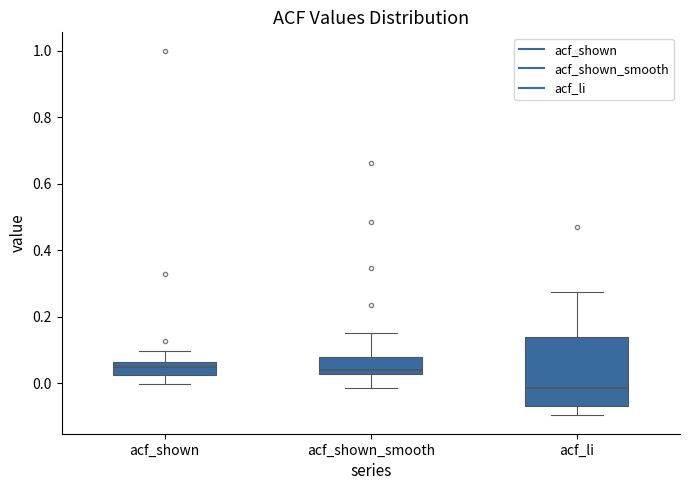

Reading left to right, transcribe this box plot: for each box, give where its median line is, the range the box spans, and where its two whiskers end, as read against the y-axis. The values are not printed on the chart, so give them approximately, as read against the axis.

acf_shown: median 0.04, box 0.02 to 0.06, whiskers 0.00 to 0.10
acf_shown_smooth: median 0.04, box 0.02 to 0.08, whiskers -0.02 to 0.16
acf_li: median -0.02, box -0.06 to 0.14, whiskers -0.10 to 0.28